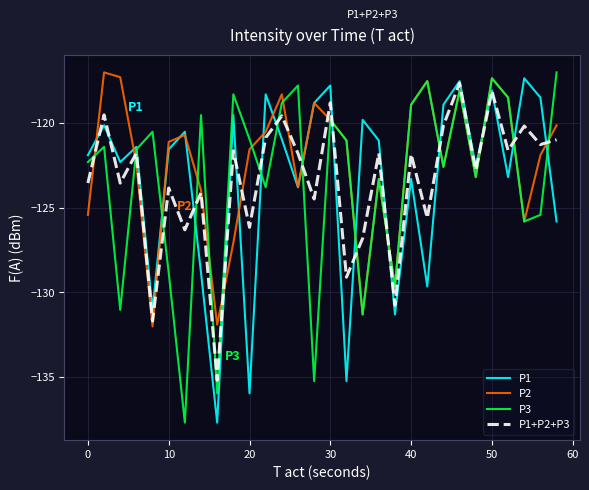

What is the lowest value of the P1+P2+P3 series?

-135.2